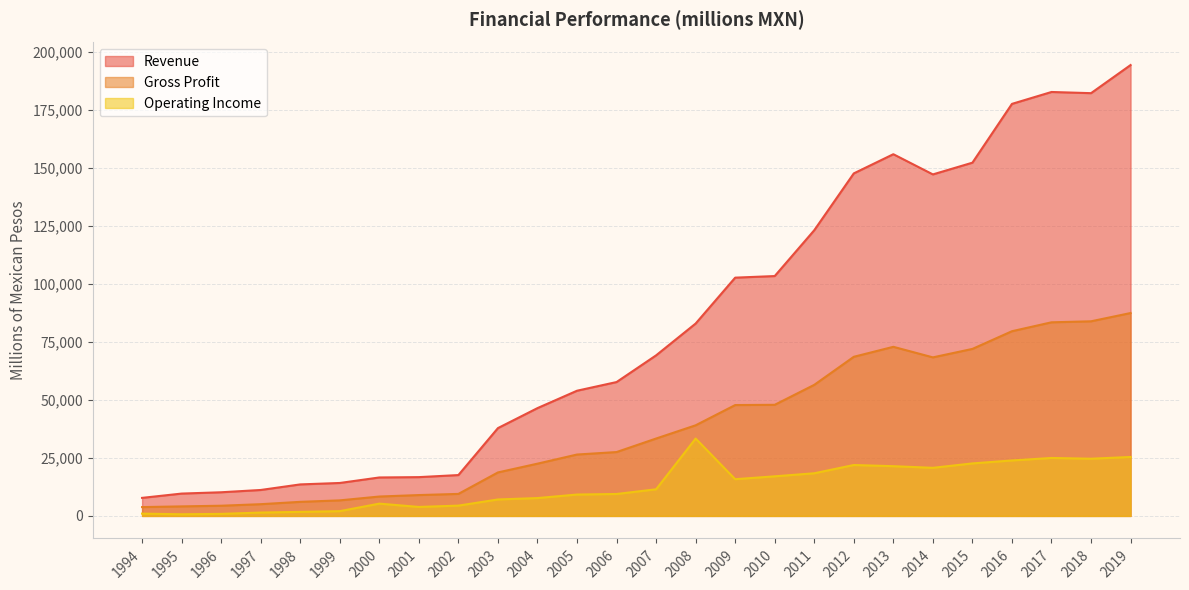

List the series in order of their overall mean, highest first.

Revenue, Gross Profit, Operating Income